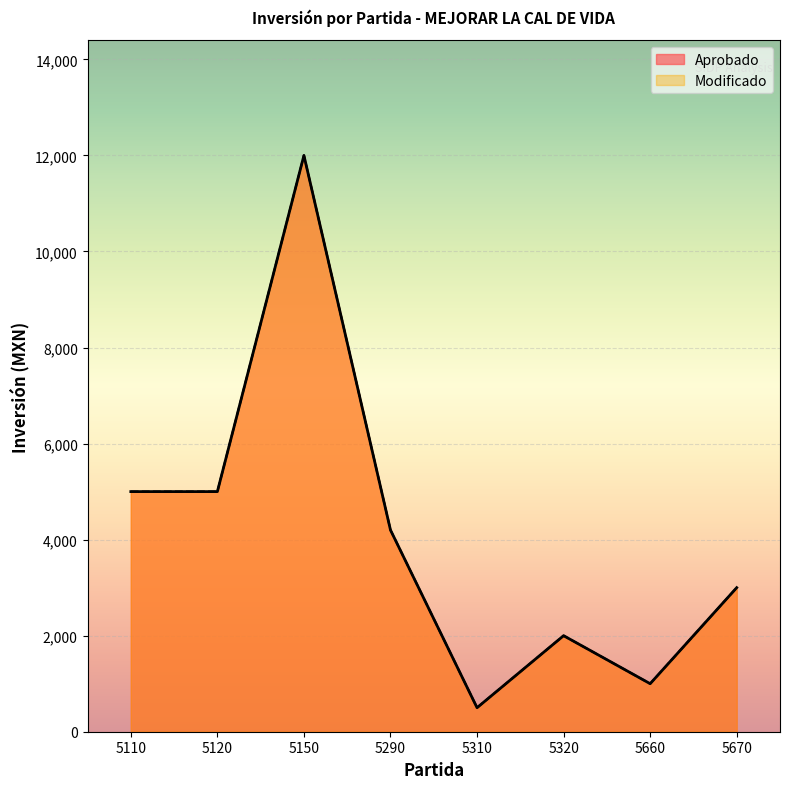

Reading left to right, extract all data points from this chart.

Aprobado: 5000	5000	12000	4200	500	2000	1000	3000
Modificado: 5000	5000	12000	4200	500	2000	1000	3000